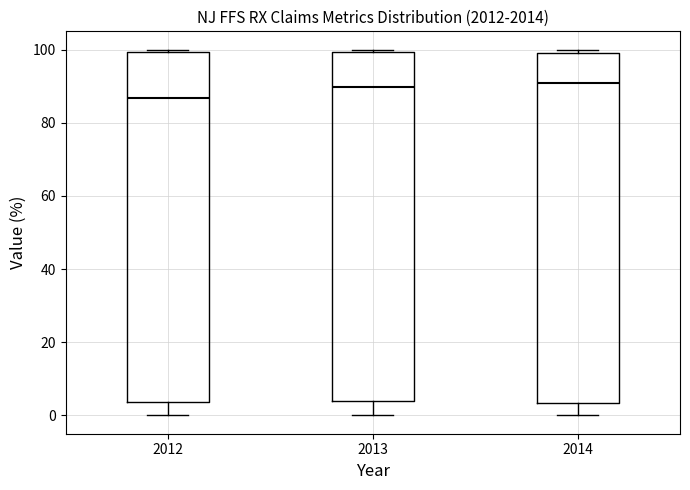

Reading left to right, transcribe this box plot: for each box, give where its median line is, the range the box spans, and where its two whiskers end, as read against the y-axis. The values are not printed on the chart, so give them approximately, as read against the axis.

2012: median 86, box 4 to 100, whiskers 0 to 100
2013: median 90, box 4 to 100, whiskers 0 to 100 (just above the box's upper edge)
2014: median 90, box 4 to 100, whiskers 0 to 100 (just above the box's upper edge)